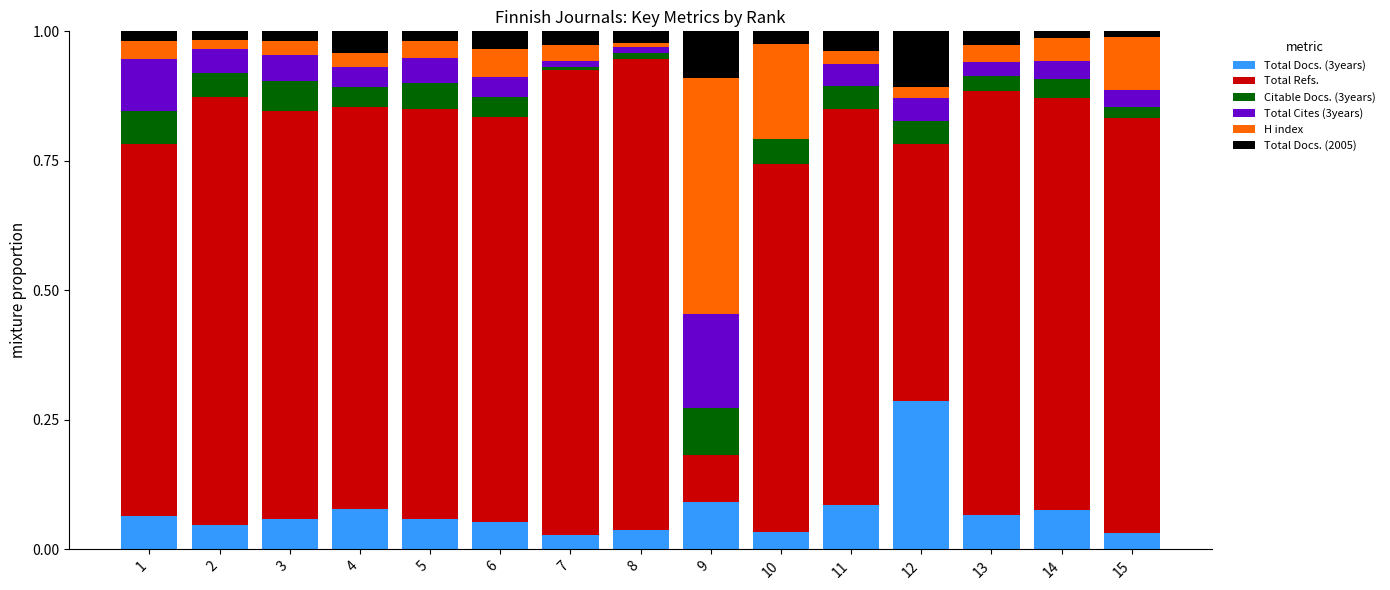

What is the total value across all series at 9?

1.0